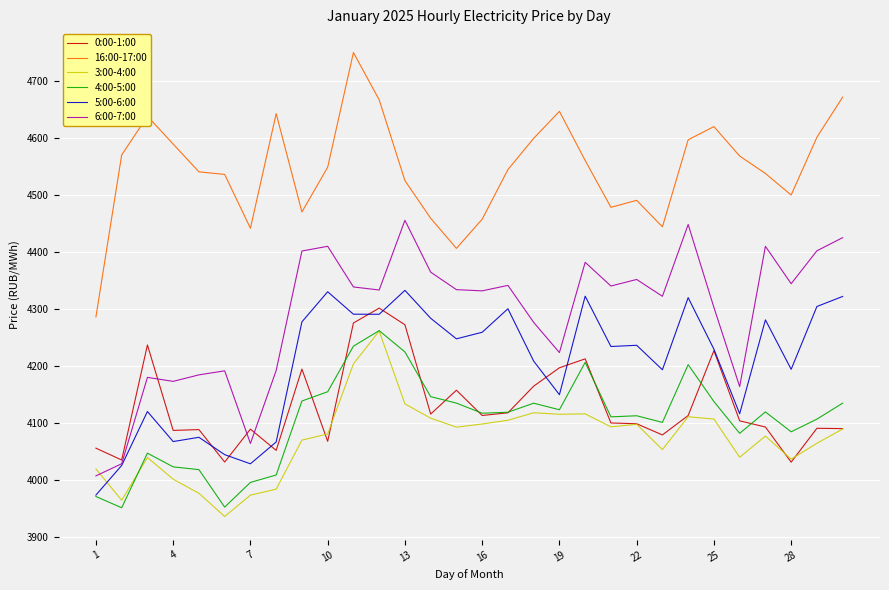

True or false: 6:00-7:00 and 4:00-5:00 intersect in this chart.

False